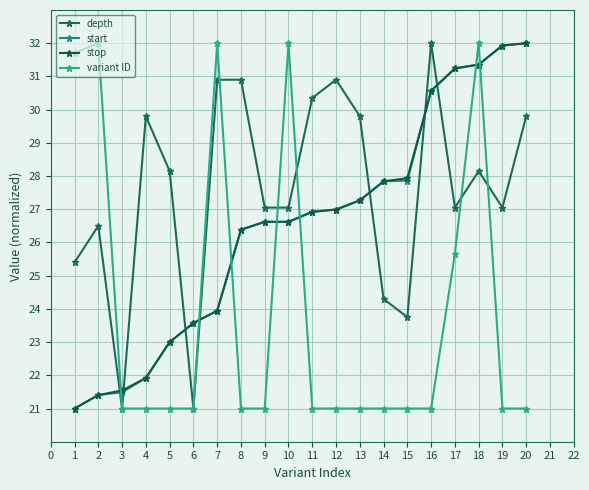

How many distinct data groups are displayed?

4